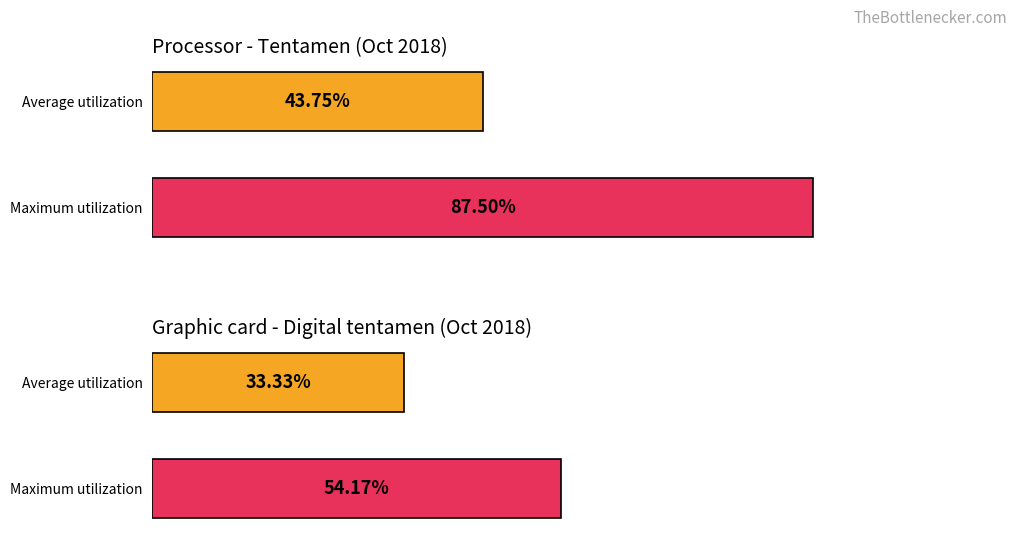

What is the difference between the Tentamen values at Tentamen and Digital tentamen?

7